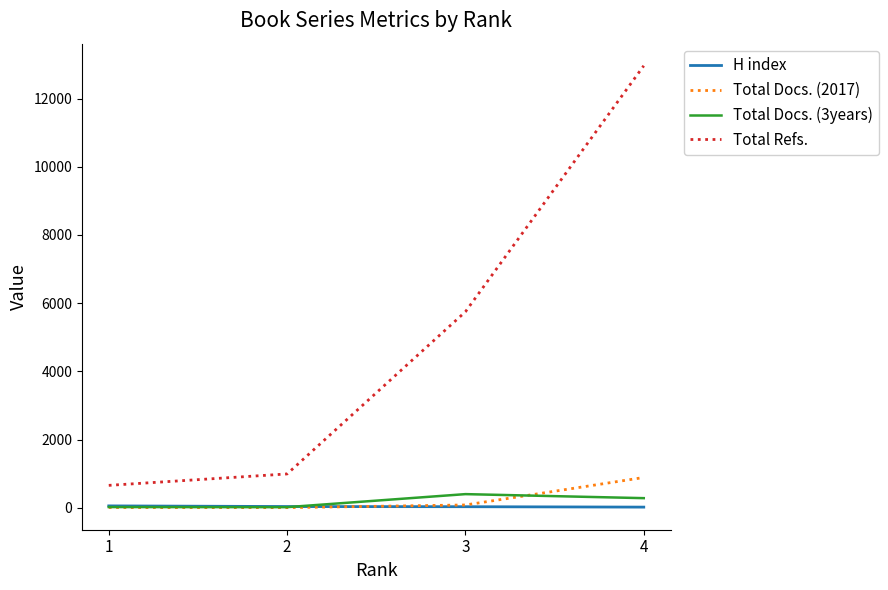

What is the sum of all Total Refs. values?

20357